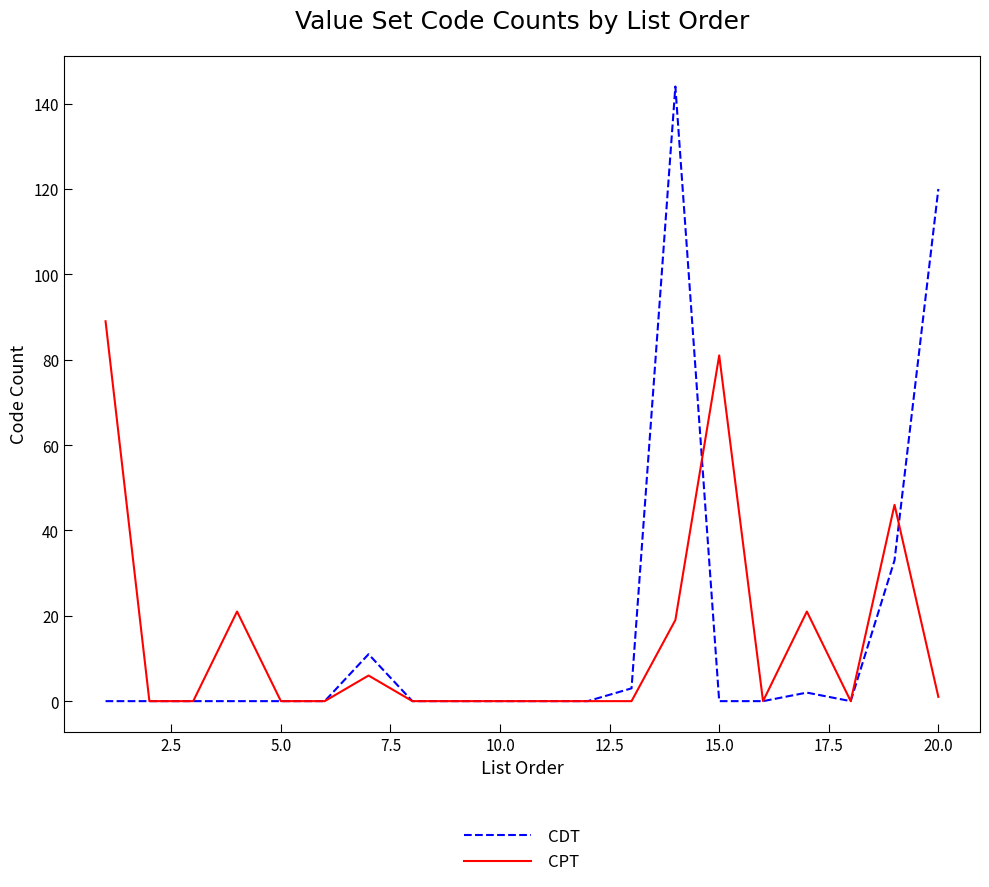

What is the maximum value for CPT?

89